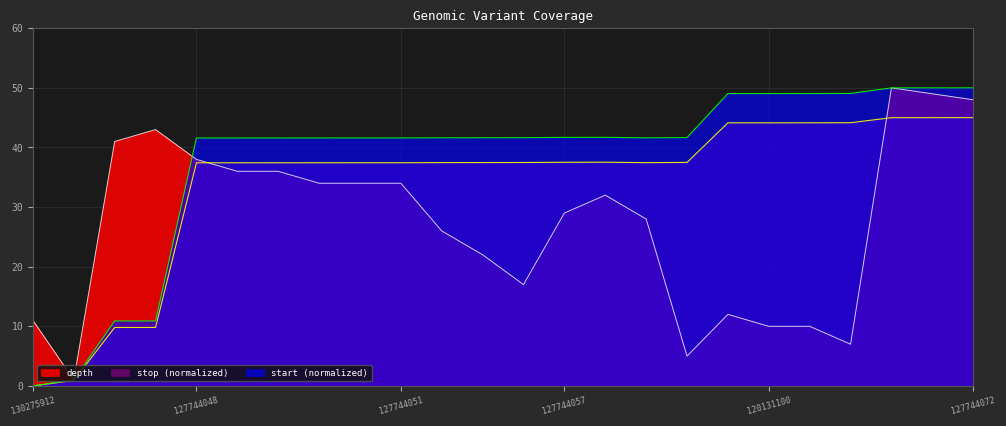

At how many categories does at least one series exceed 10?

23